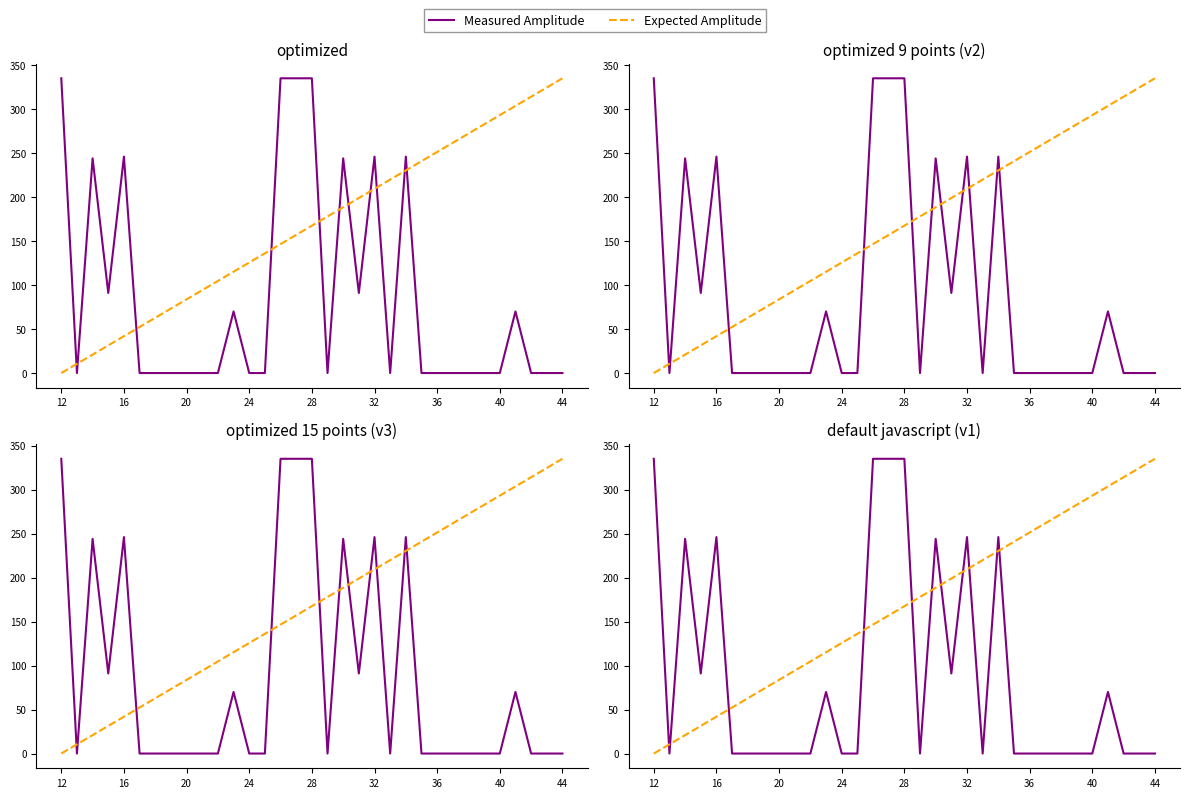

Does the chart display data point markers on the line(s)?

No